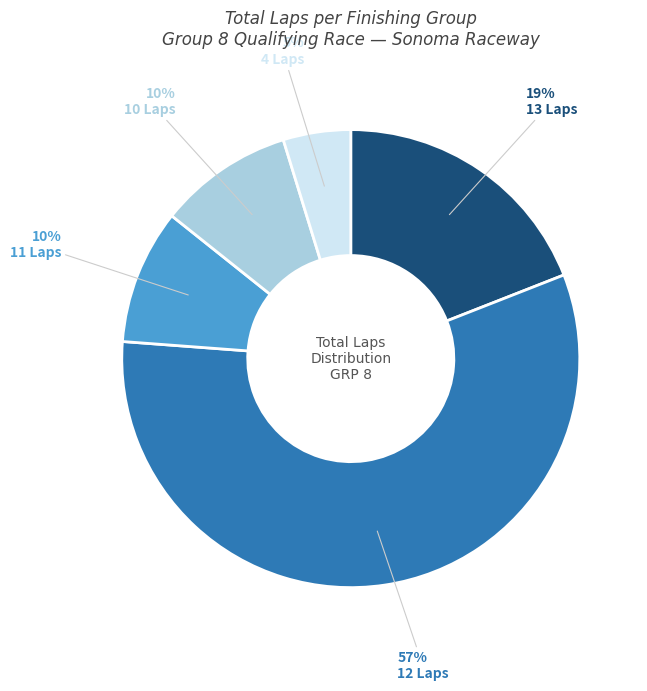

What is the ratio of the value at 12 Laps to the value at 13 Laps?

3.0